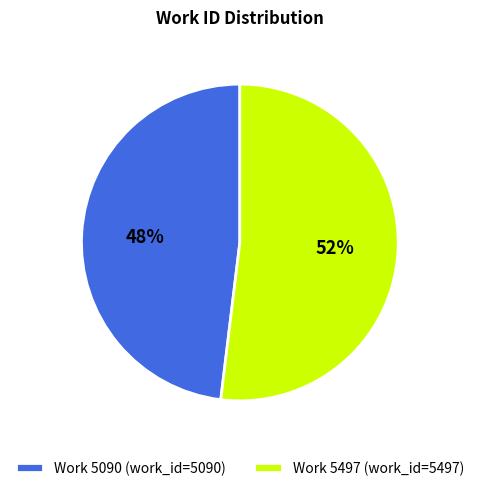

Between Work 5090 and Work 5497, which is larger?

Work 5497